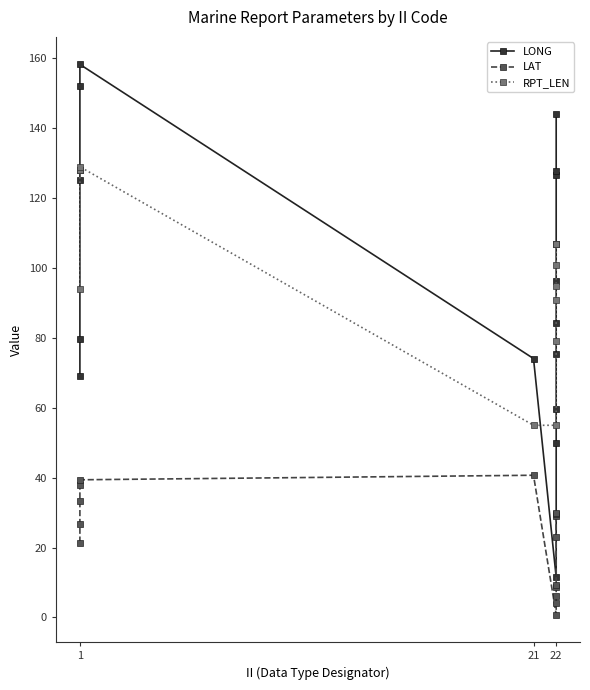

What are all the series names shown in the legend?

LONG, LAT, RPT_LEN